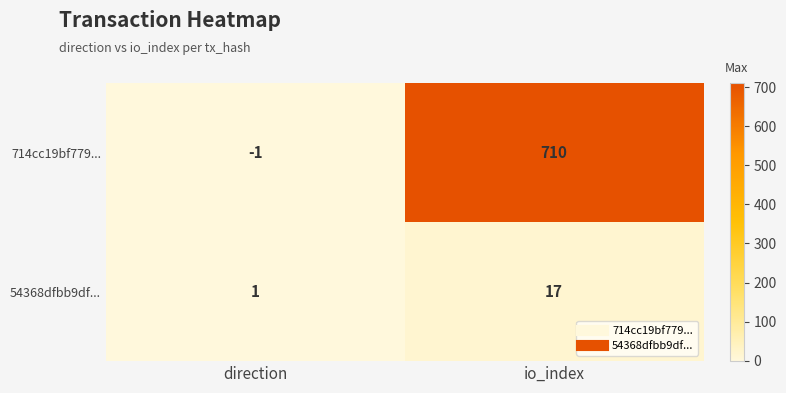

Reading right to left, transcribe all the data shown in this chart.

714cc19bf779...: io_index=710	direction=-1
54368dfbb9df...: io_index=17	direction=1